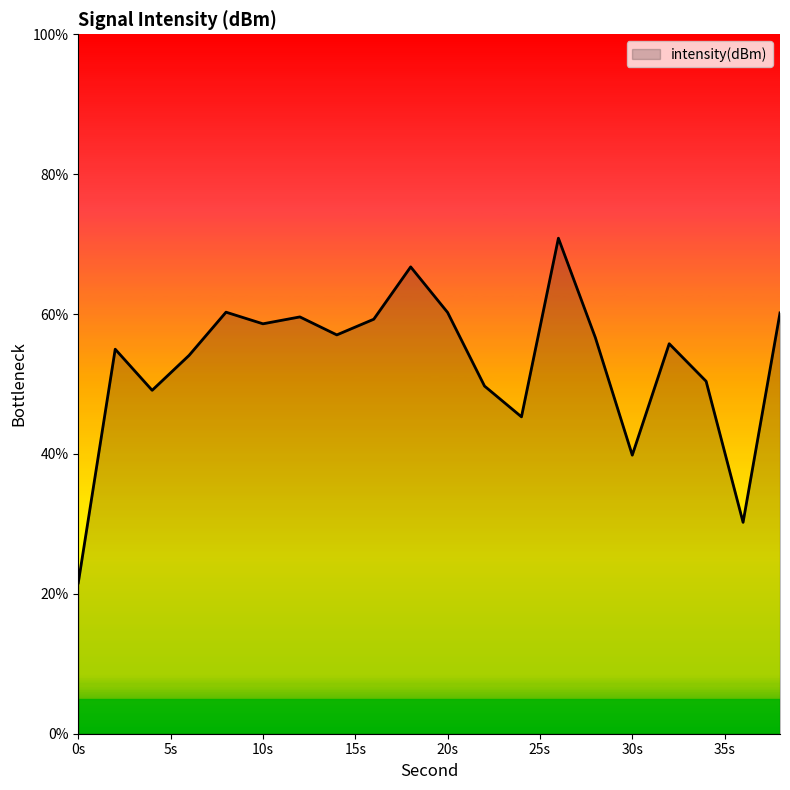

What is the difference between the maximum and minimum values?

49.3